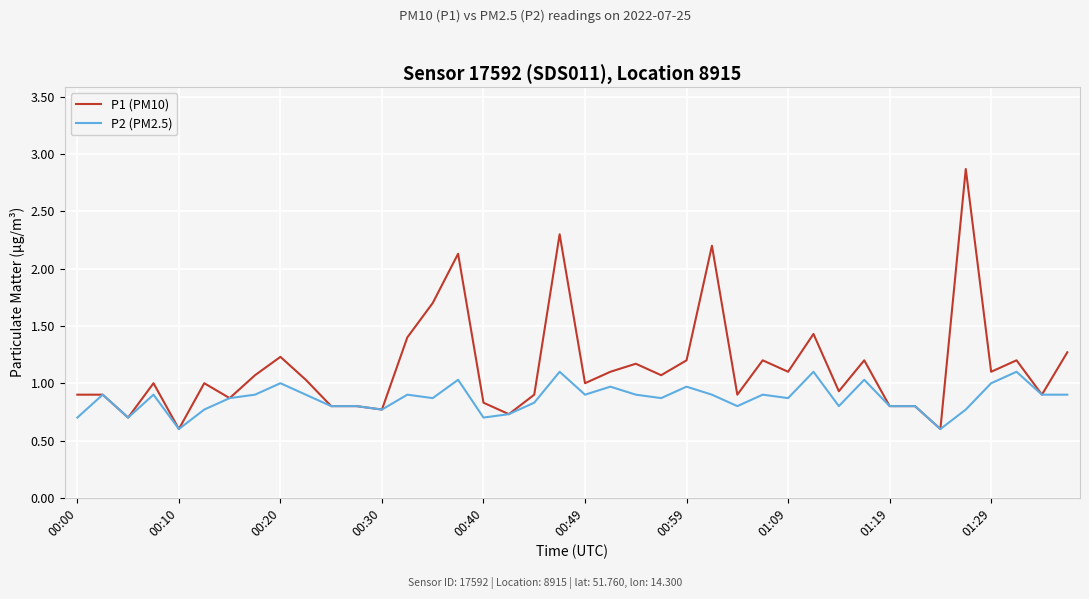

Is this an area chart (filled region under the line)?

No